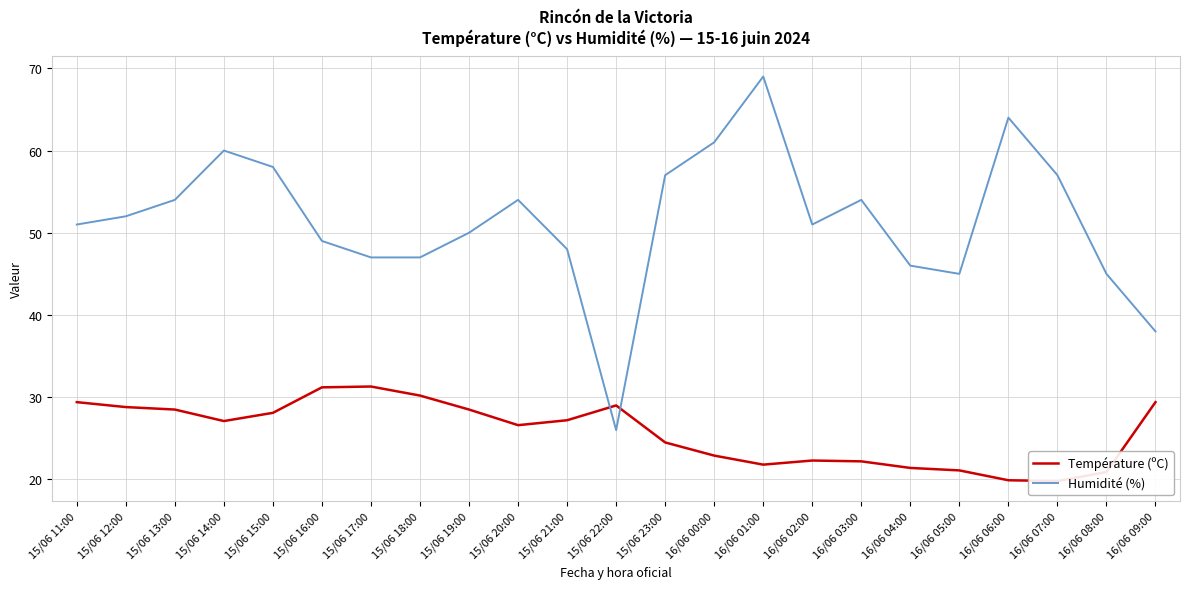

Which series has the largest total across all categories?

Humidité (%)